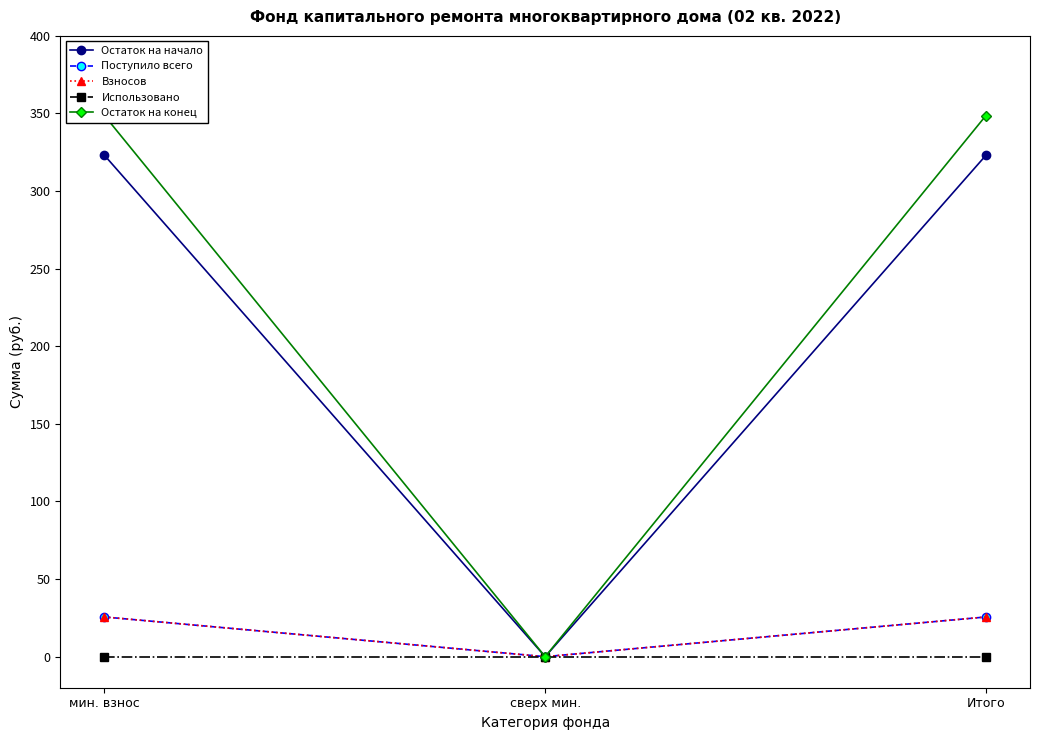

At how many categories does at least one series exceed 266?

2